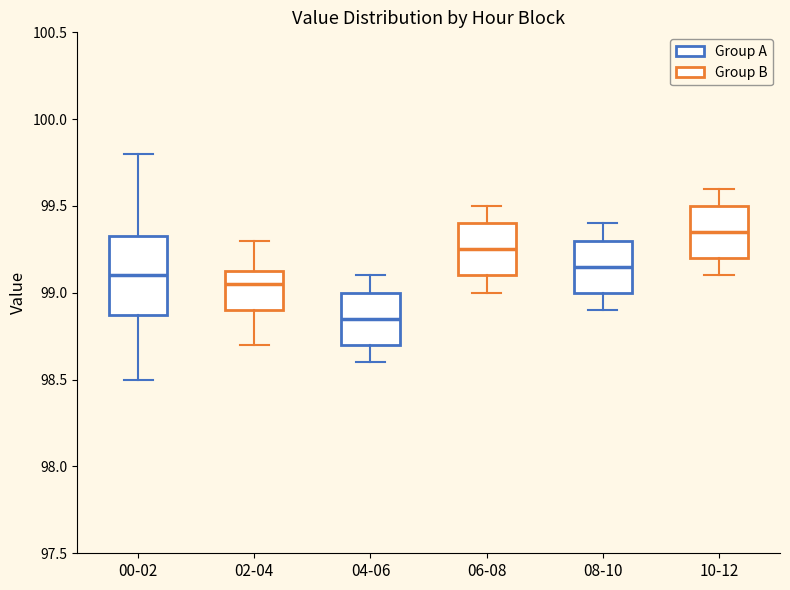

Which box has the lowest median line?

04-06